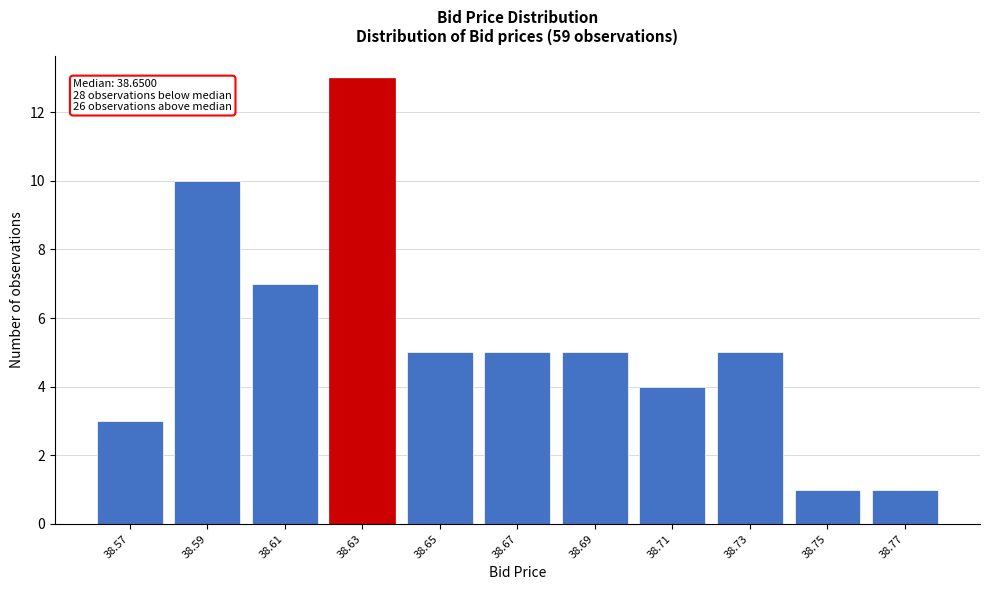

Reading right to left, list all the values displayed in this chart.

38.77=1	38.75=1	38.73=5	38.71=4	38.69=5	38.67=5	38.65=5	38.63=13	38.61=7	38.59=10	38.57=3